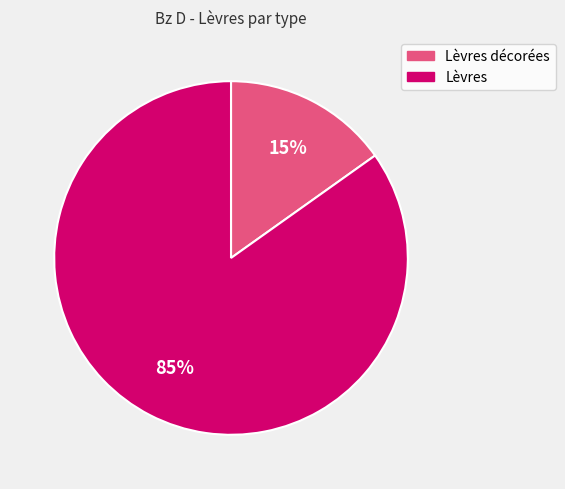

To the nearest percent, what is the difference between the Lèvres and Lèvres décorées slice percentages?

70%